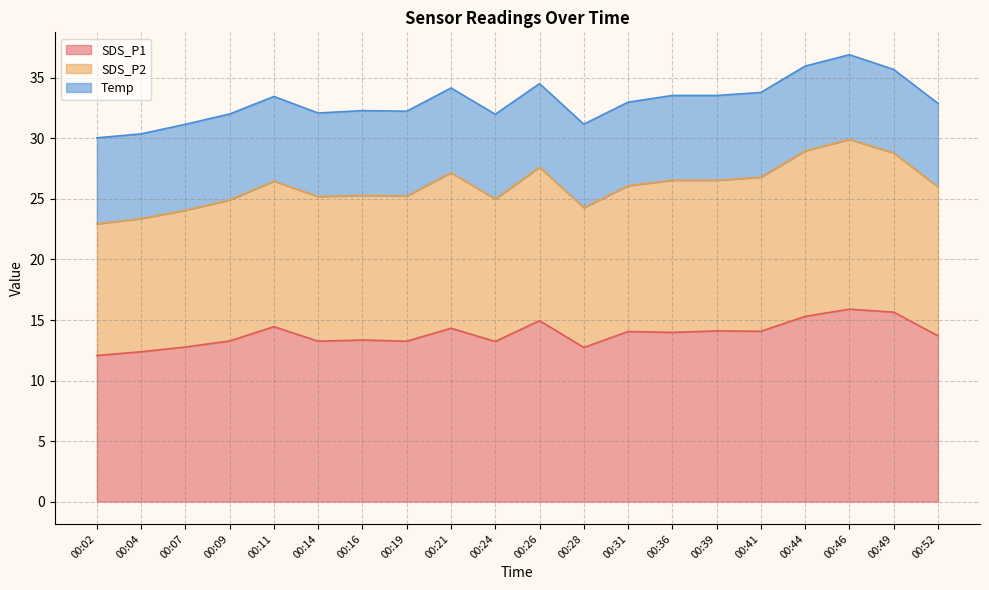

True or false: SDS_P1 has a value of 3.3 at 00:02.

False